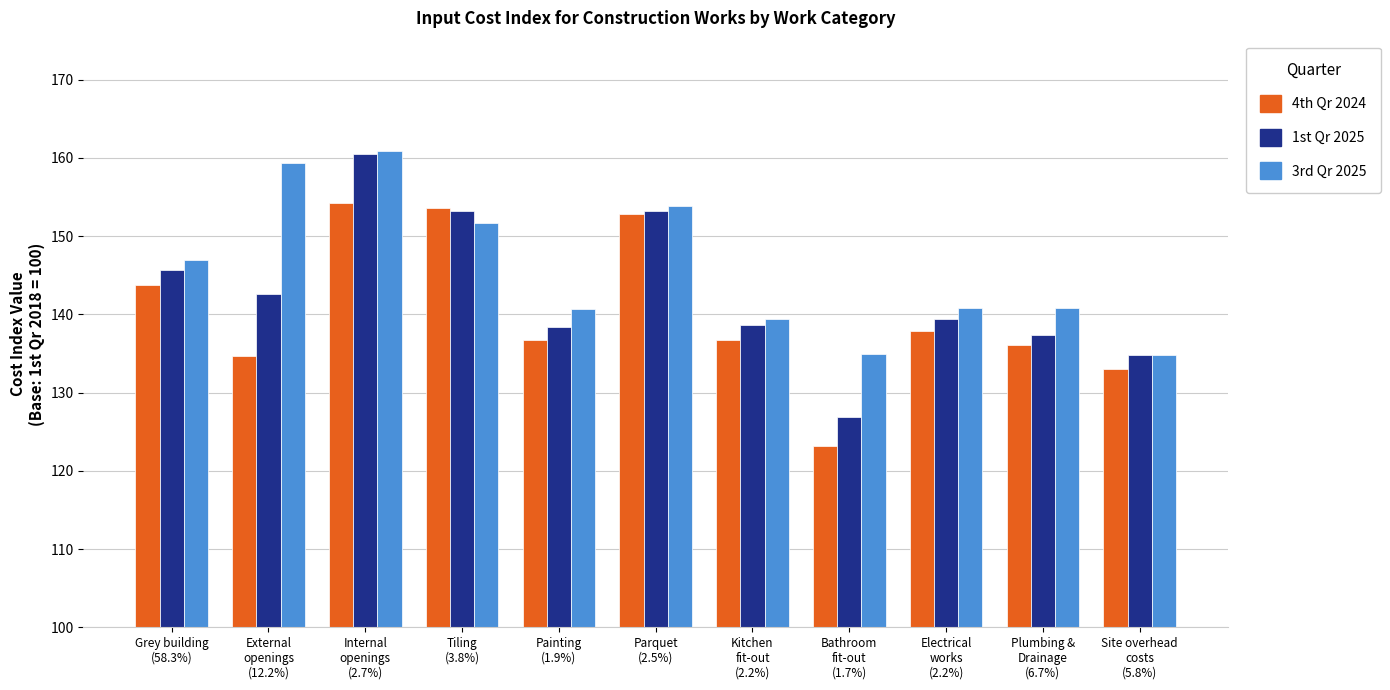

Is the value of 3rd Qr 2025 at Parquet
(2.5%) greater than the value of 4th Qr 2024 at Kitchen
fit-out
(2.2%)?

Yes